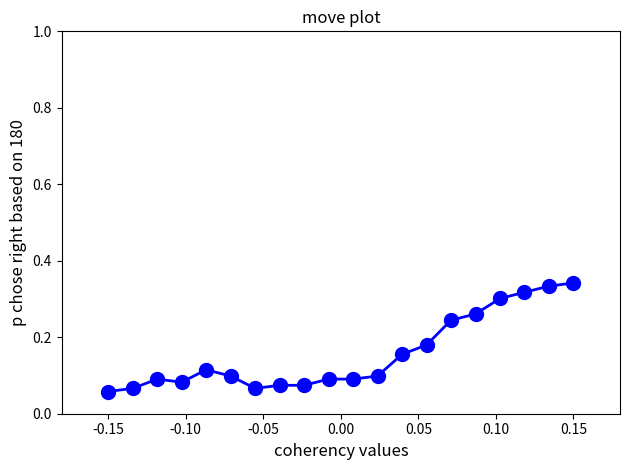

True or false: the data has more than 0 interior local peaks.

True